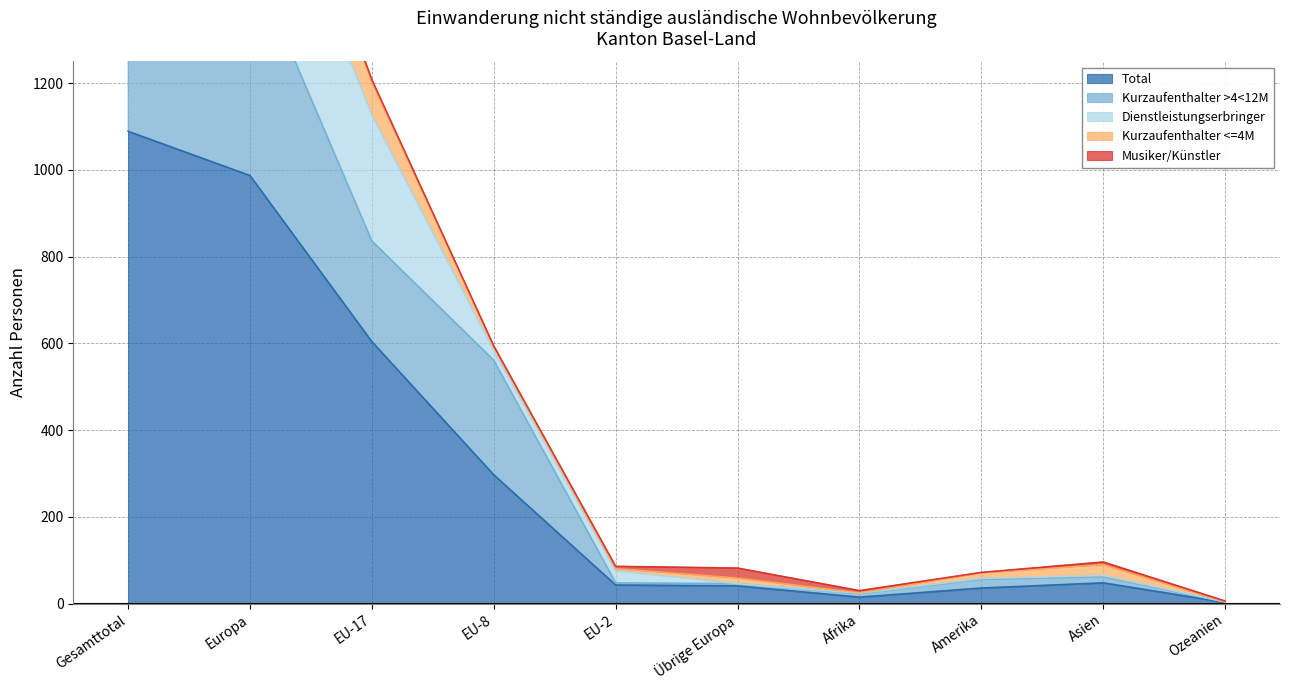

Which series has the largest range (max minus min)?

Total